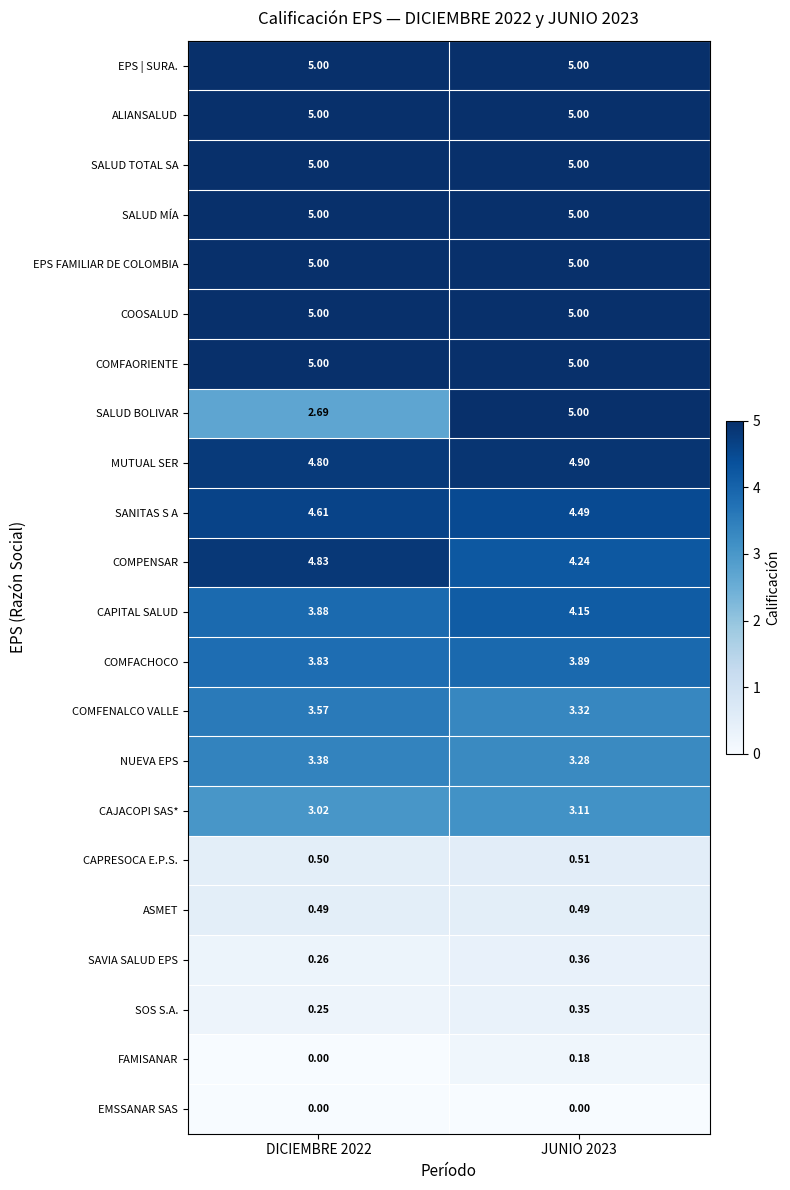

Between DICIEMBRE 2022 and JUNIO 2023, which series saw the biggest shift?

SALUD BOLIVAR